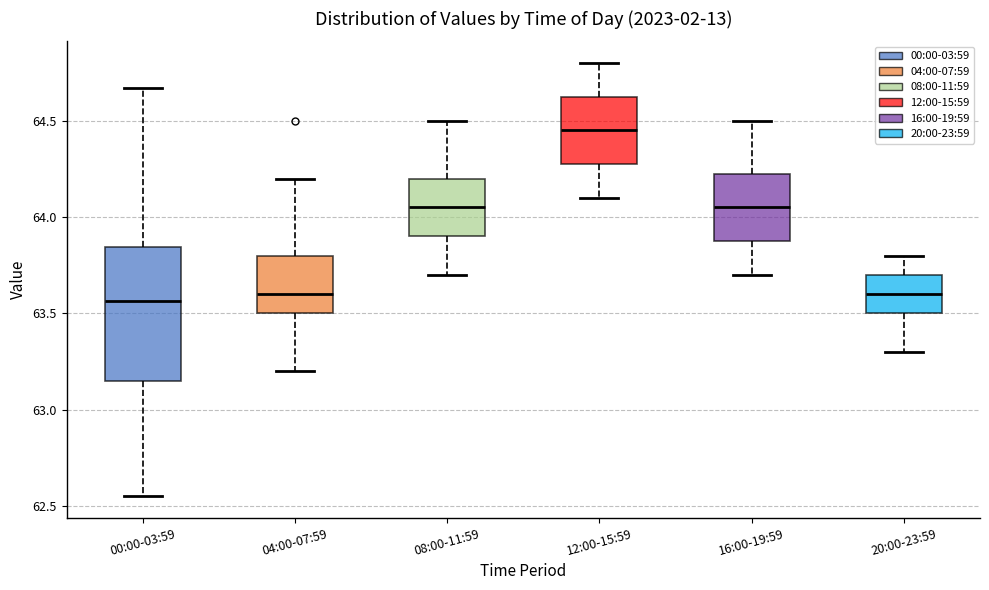

Where does the median line of the box for 20:00-23:59 sit on the y-axis? The values are not printed on the chart, so give them approximately, as read against the axis.

63.60